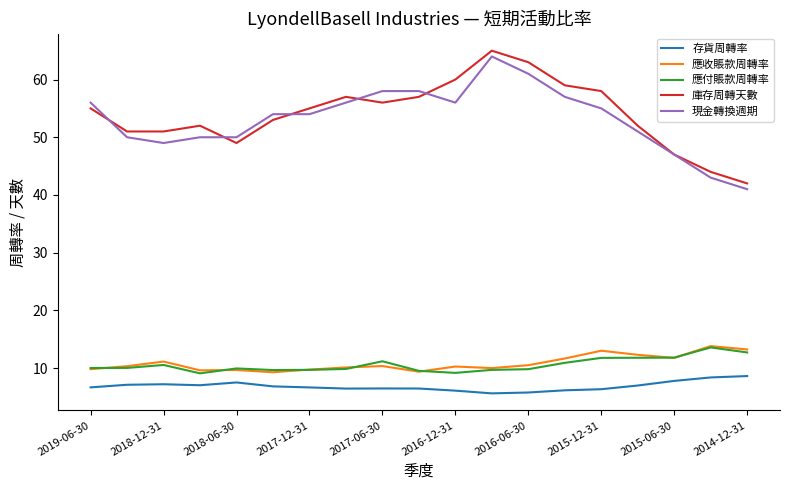

What is the greatest value displayed?

65.0